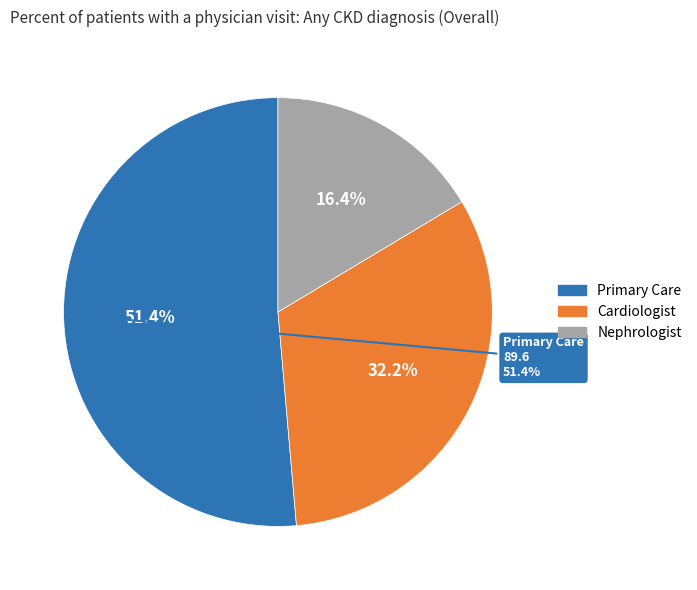

To the nearest percent, what percentage of the pie is Primary Care?

51%